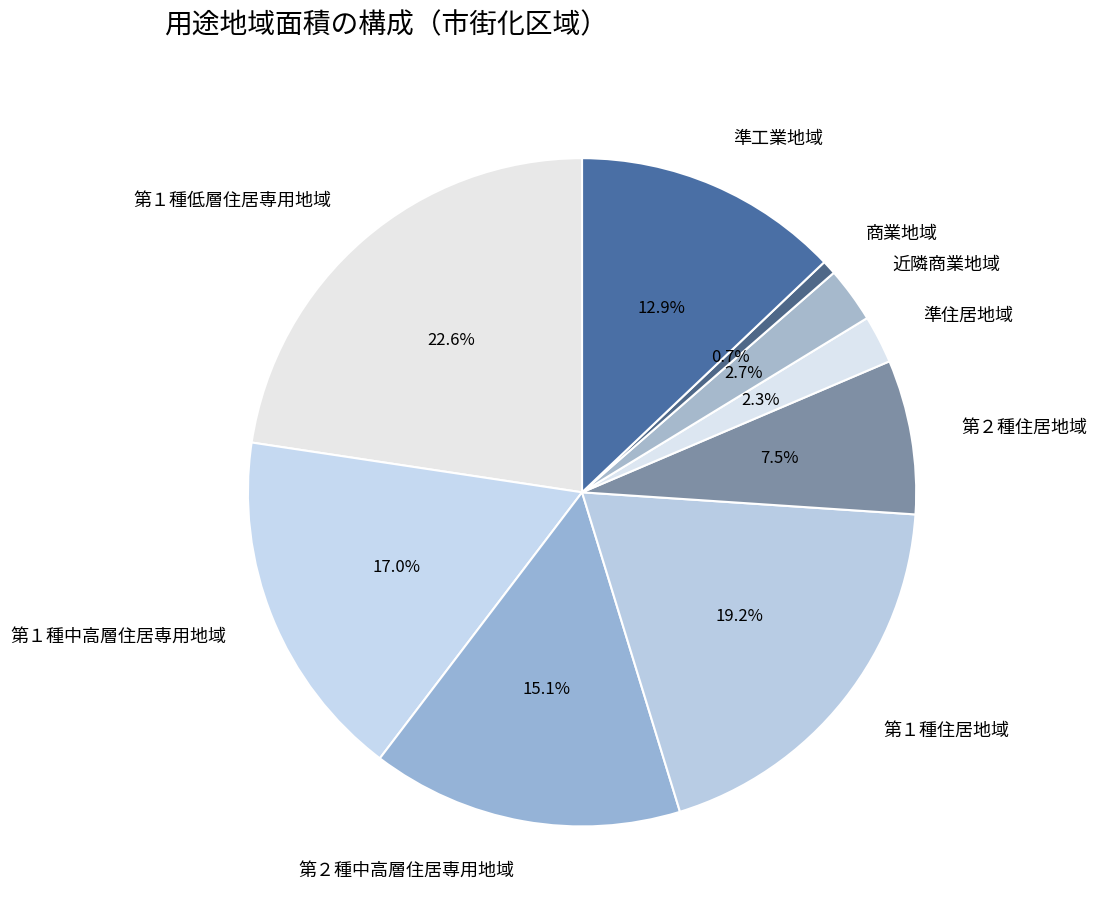

What portion of the pie excludes 商業地域?

99.3%